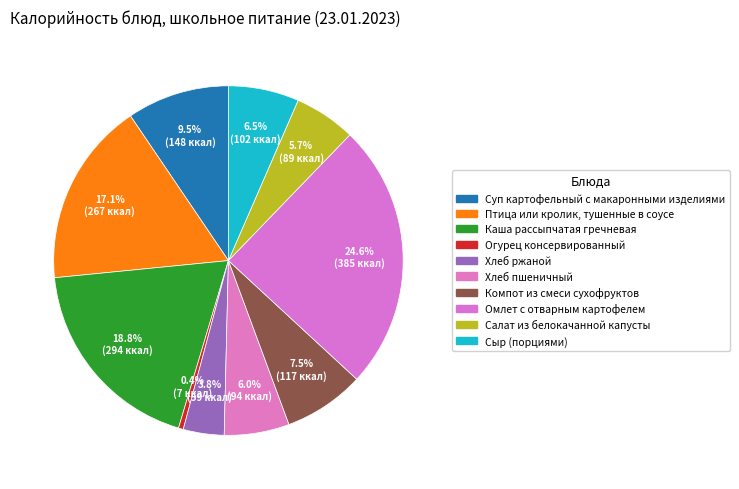

How many slices are in this pie chart?

10